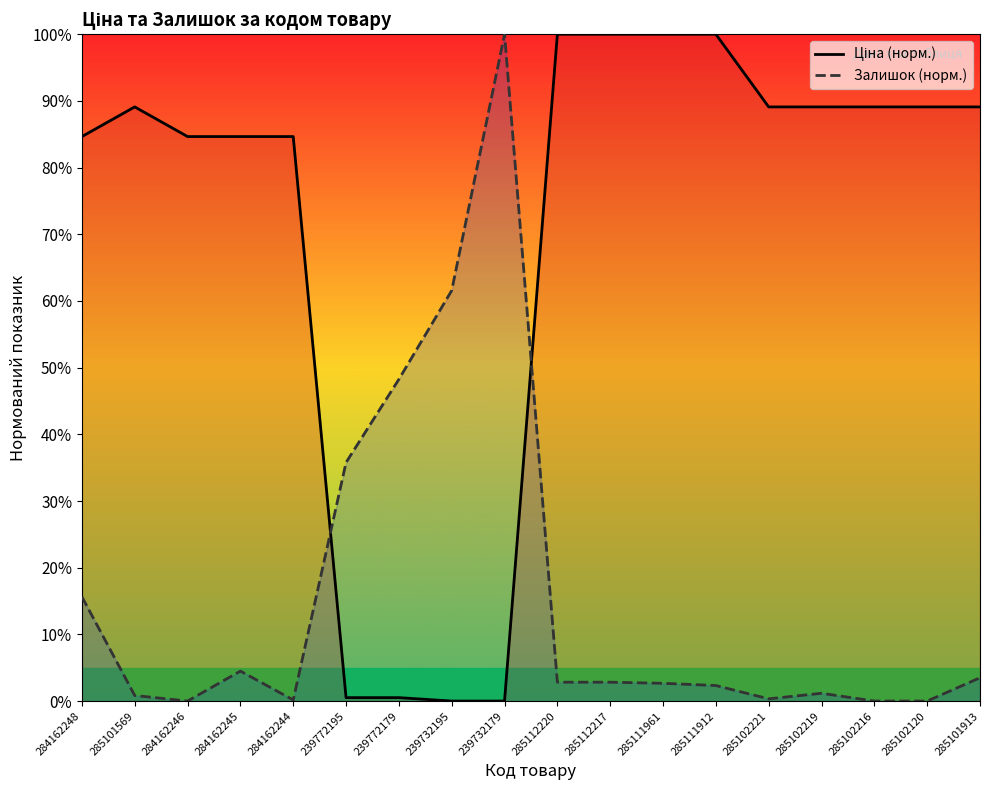

At which category does the chart reach its minimum across all series?

239732195